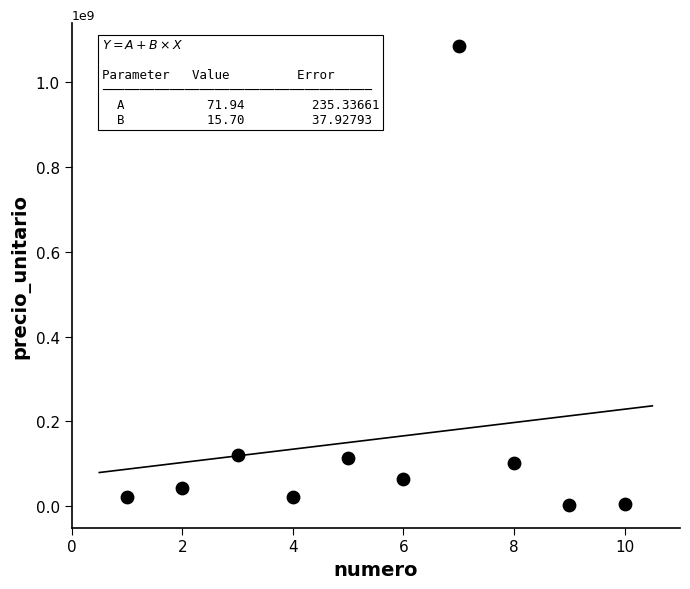

What is the range of Y values (max minus min)?

1079999000